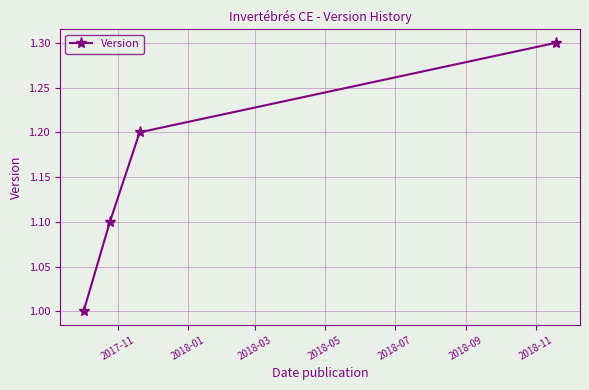

How many lines are shown in the chart?

1